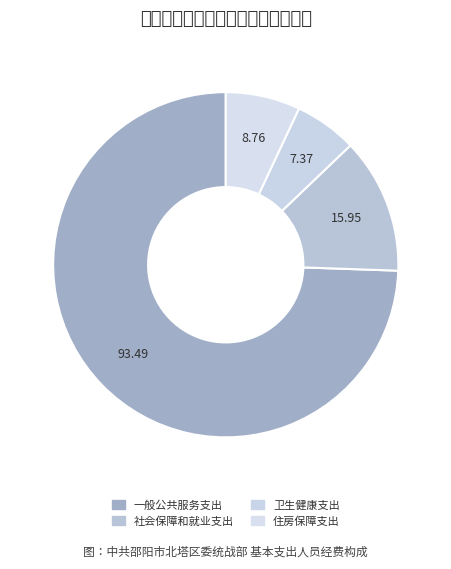

Rank the categories by value from highest to lowest.

一般公共服务支出, 社会保障和就业支出, 住房保障支出, 卫生健康支出